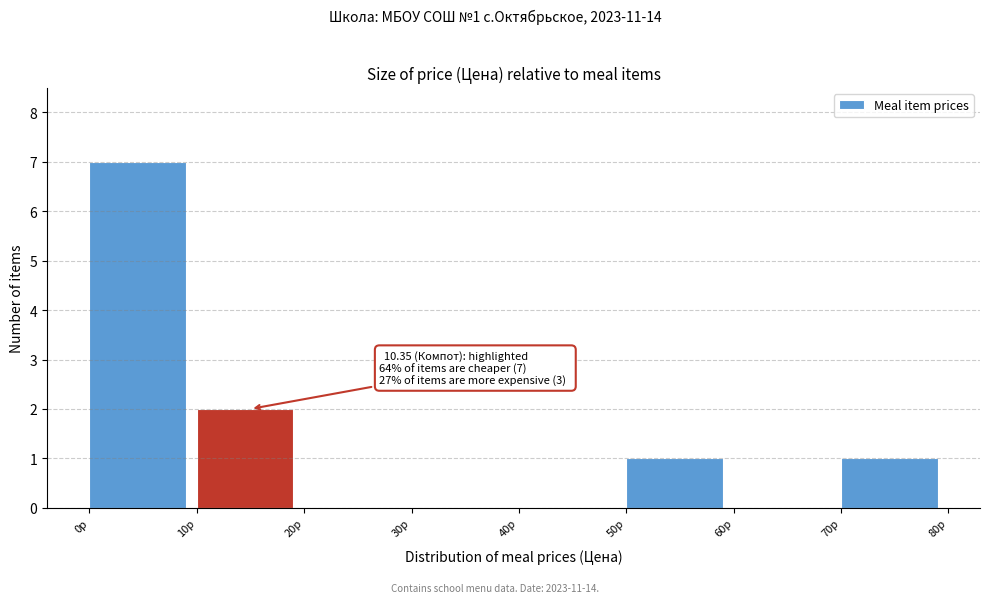

Which range on the x-axis has the tallest bar?

0 to 10